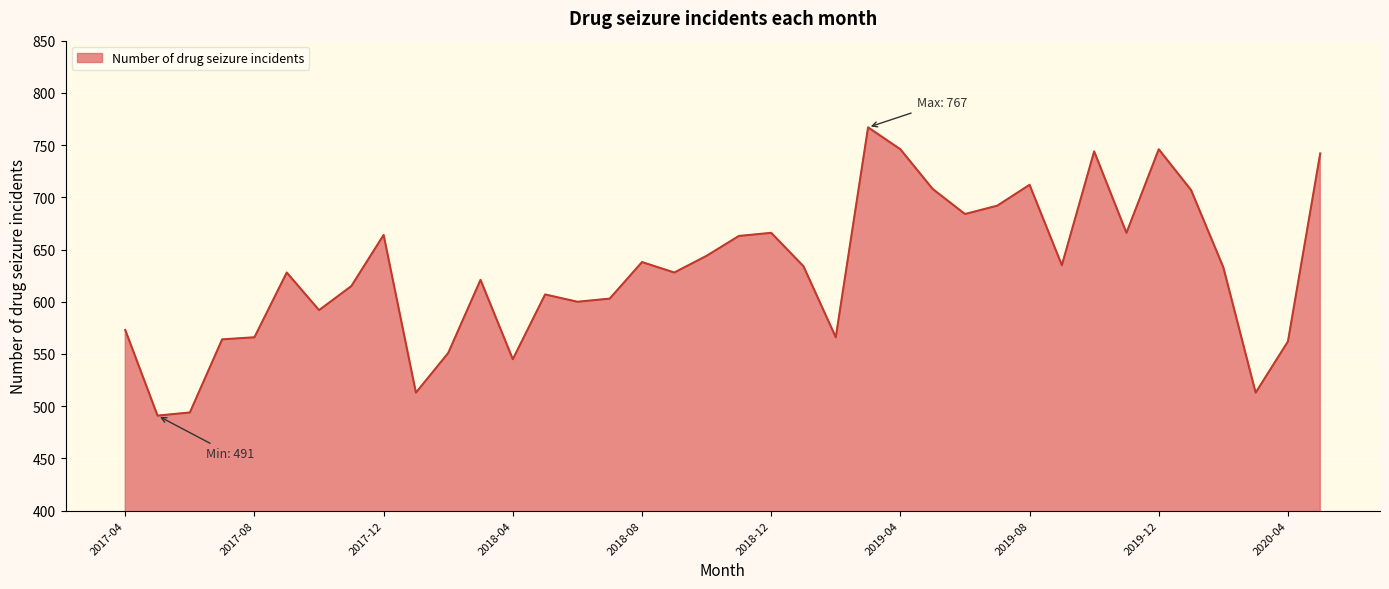

How many distinct data groups are displayed?

1